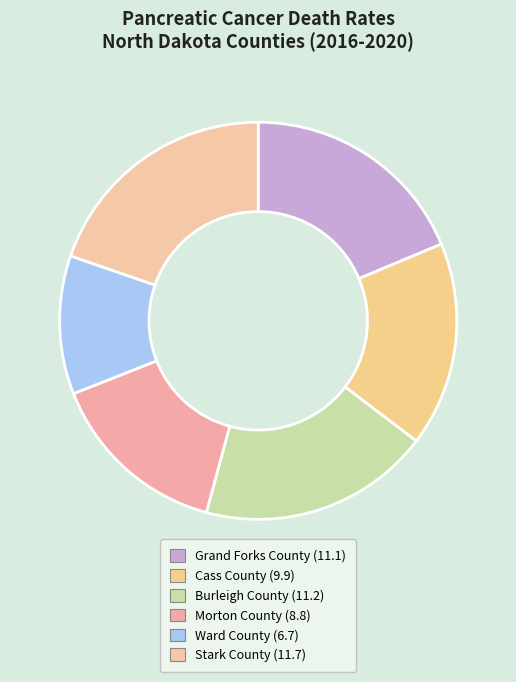

How many segments does this pie chart have?

6